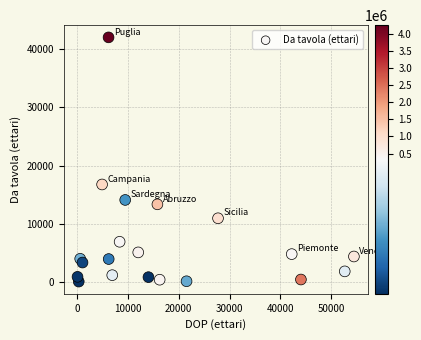

What Y value in the scatter plot is closest to 21082?

16800.0